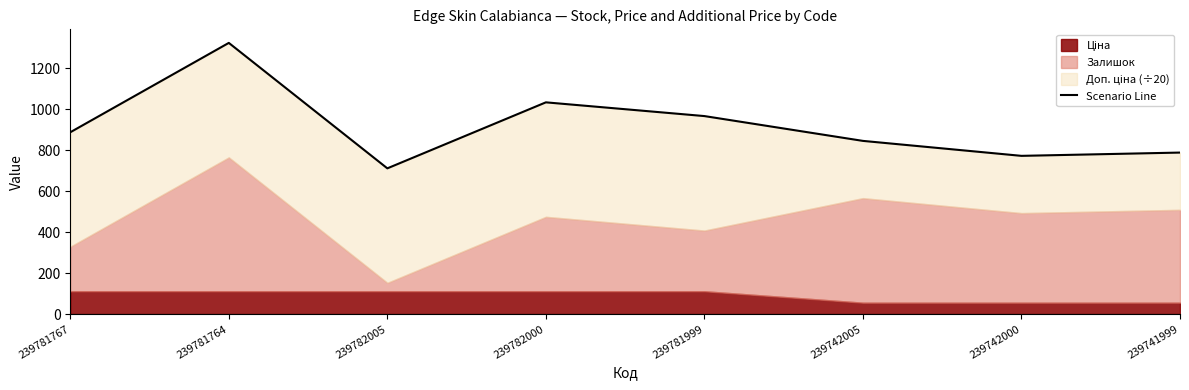

Which category has the lowest value across all series?

239782005